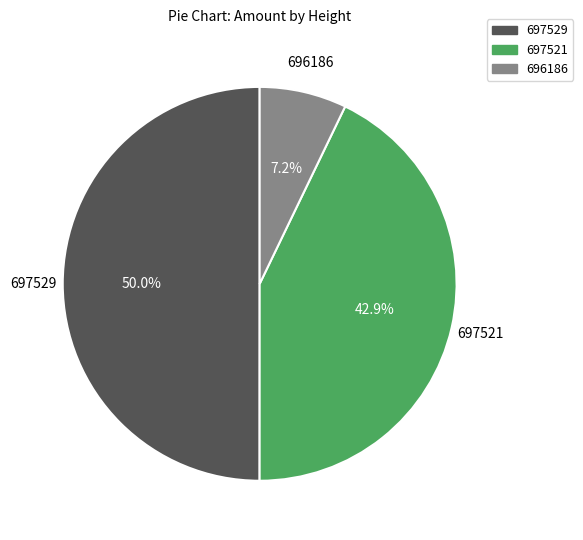

Which slice is the largest?

697529